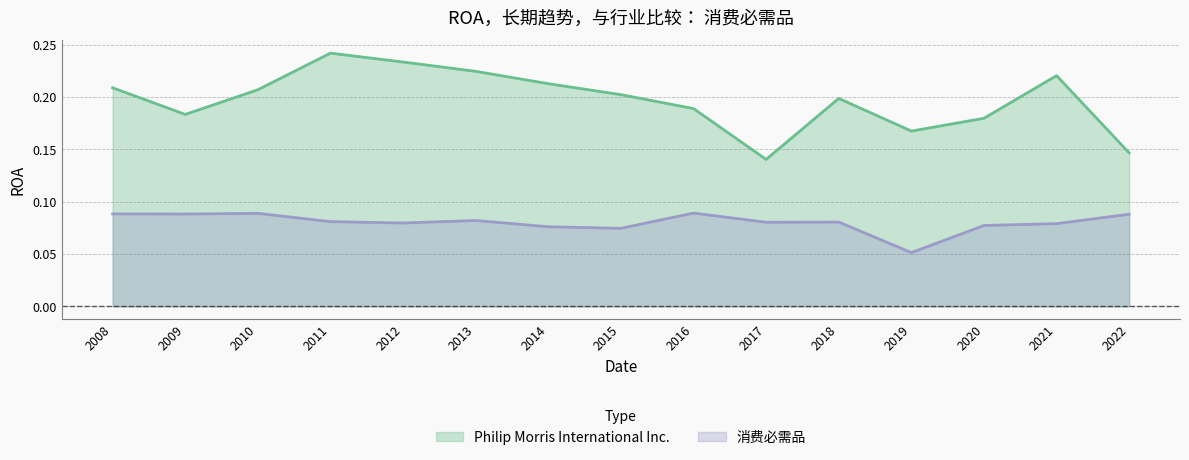

What is the value of the Philip Morris International Inc. point at the 14th from the left?

0.2